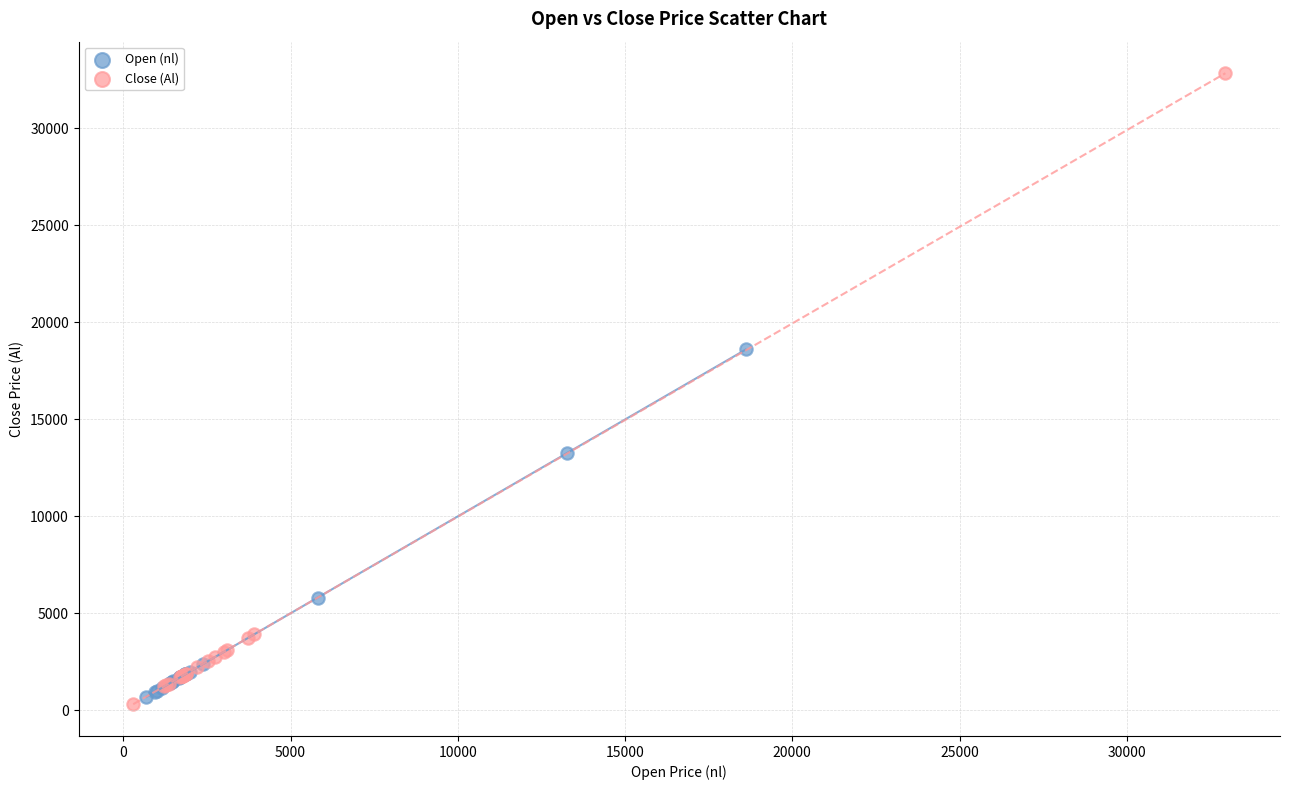

Which series has the widest spread of Y values?

Close (Al)